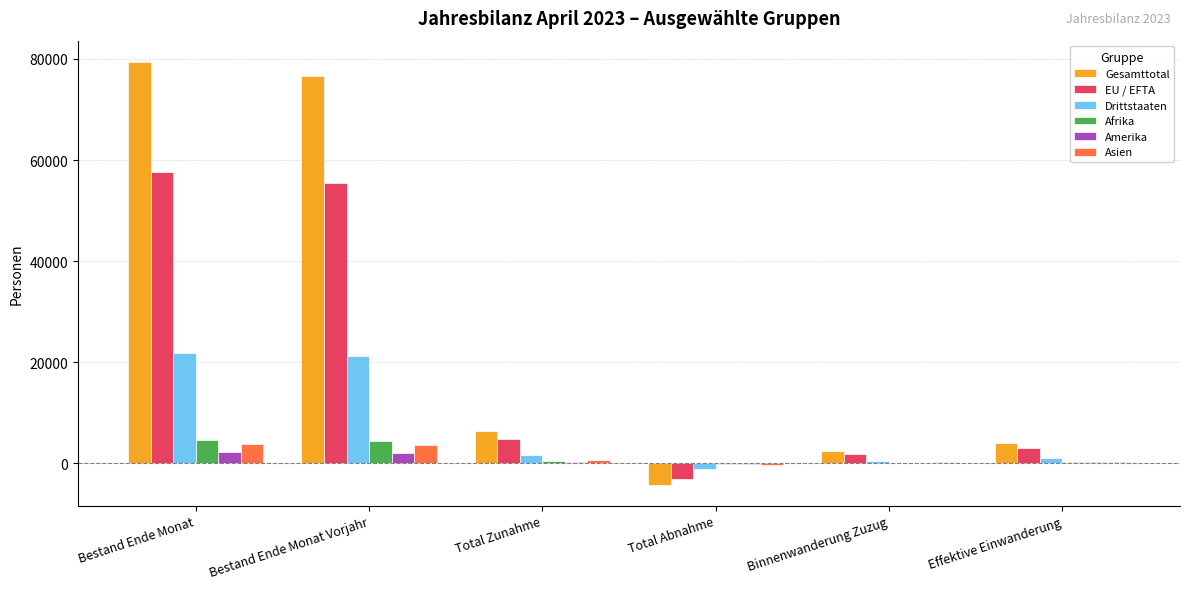

Is the value of Afrika at Binnenwanderung Zuzug greater than the value of Amerika at Bestand Ende Monat Vorjahr?

No